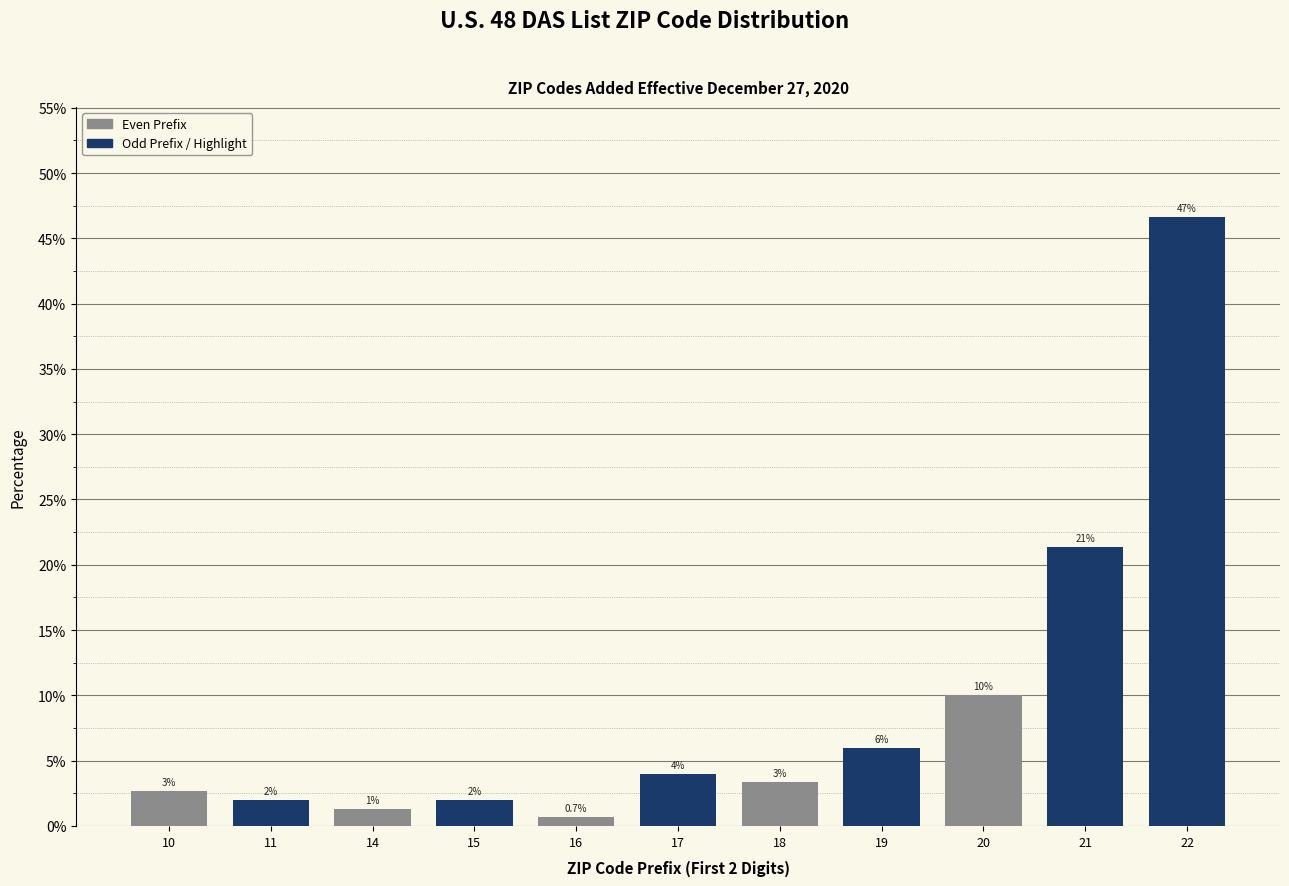

Which has a higher value, 10 or 17?

17